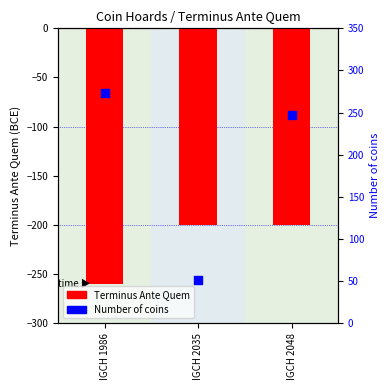

At which category is the sum across all series the highest?

IGCH 2048